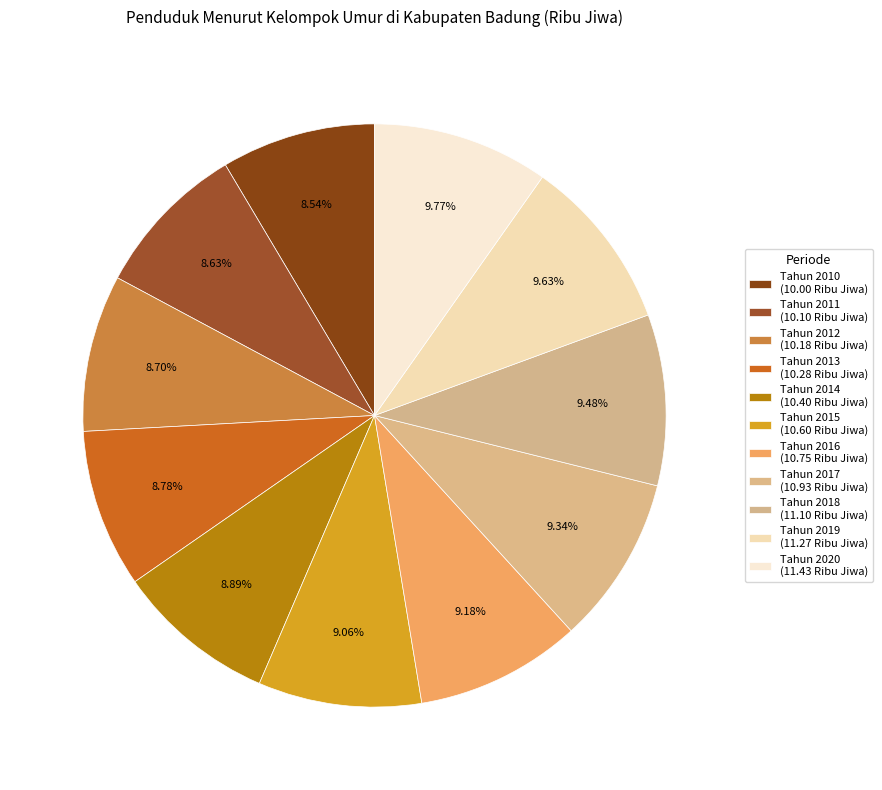

How many segments does this pie chart have?

11